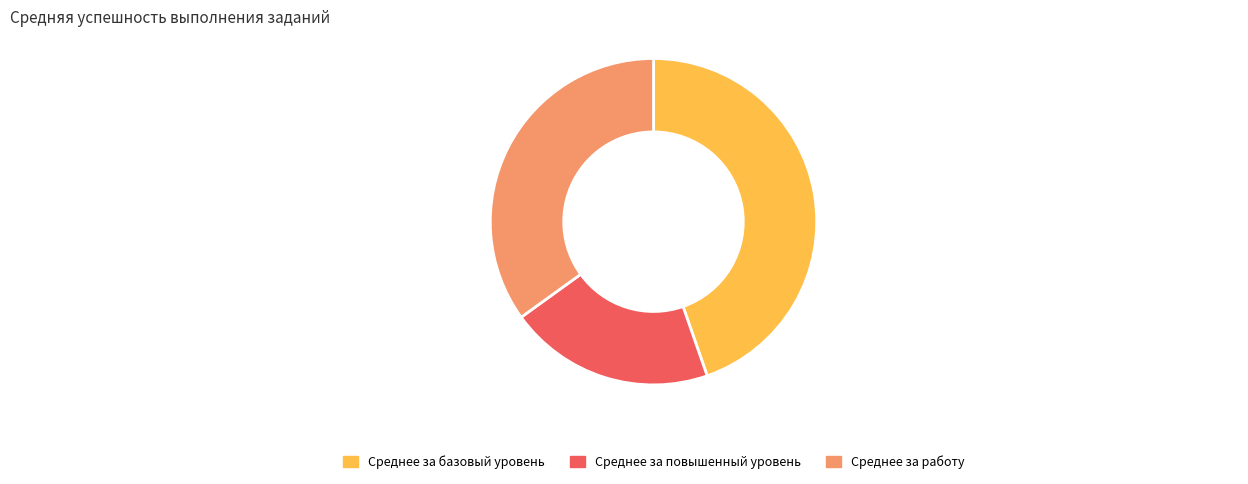

Which category has the biggest portion of the pie?

Среднее за базовый уровень